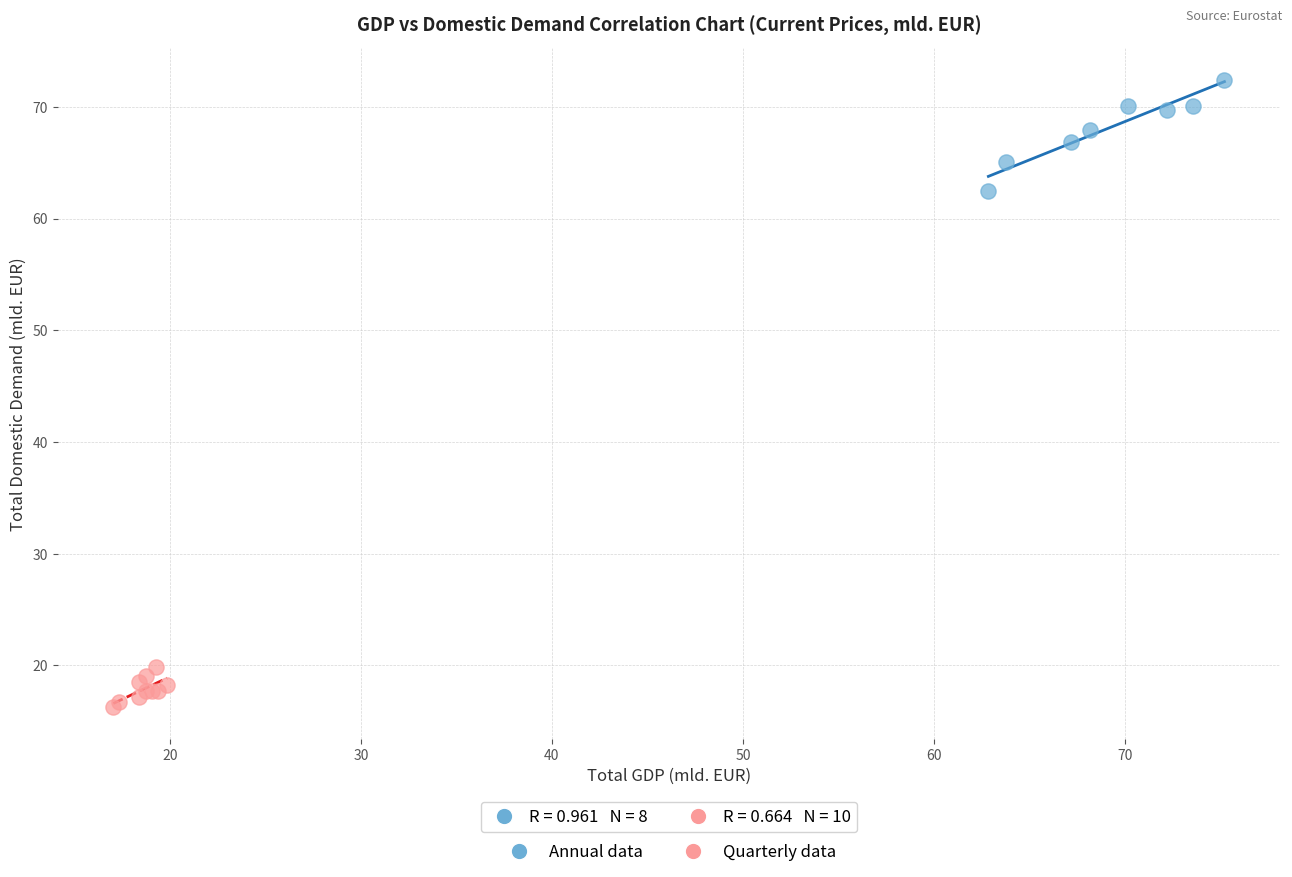

Which series has the widest spread of Y values?

Annual data